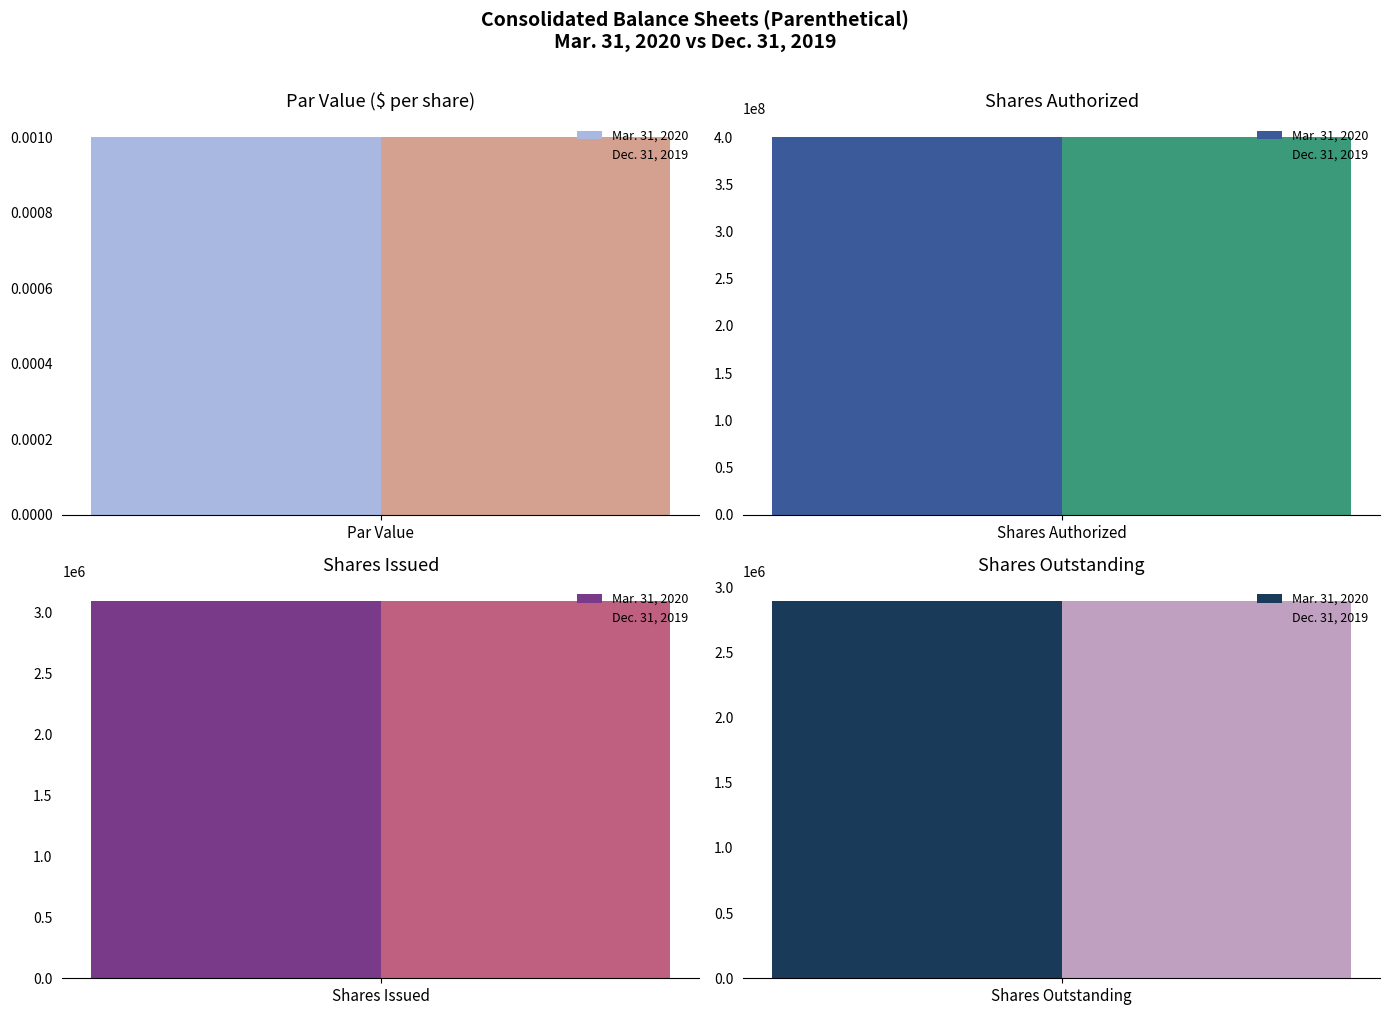

Reading left to right, extract all data points from this chart.

Mar. 31, 2020: 0.0	400000000.0	3095650.0	2897568.0
Dec. 31, 2019: 0.0	400000000.0	3095650.0	2897568.0